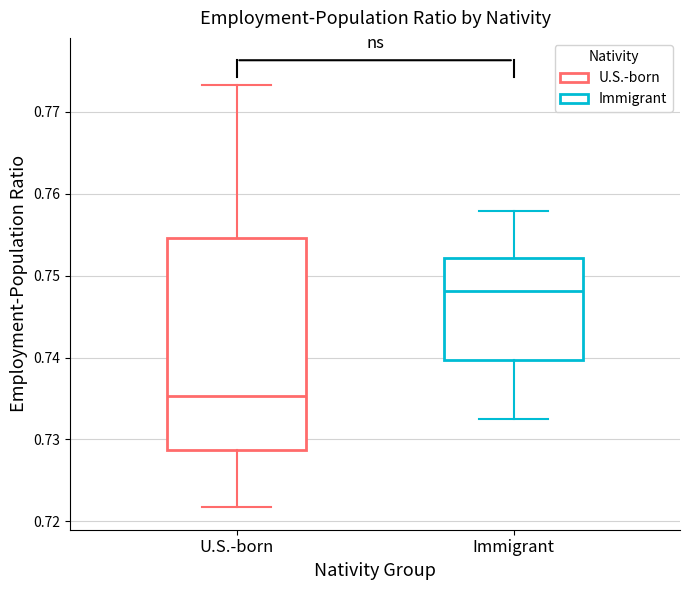

Reading left to right, transcribe this box plot: for each box, give where its median line is, the range the box spans, and where its two whiskers end, as read against the y-axis. The values are not printed on the chart, so give them approximately, as read against the axis.

U.S.-born: median 0.735, box 0.729 to 0.755, whiskers 0.722 to 0.773
Immigrant: median 0.748, box 0.740 to 0.752, whiskers 0.733 to 0.758